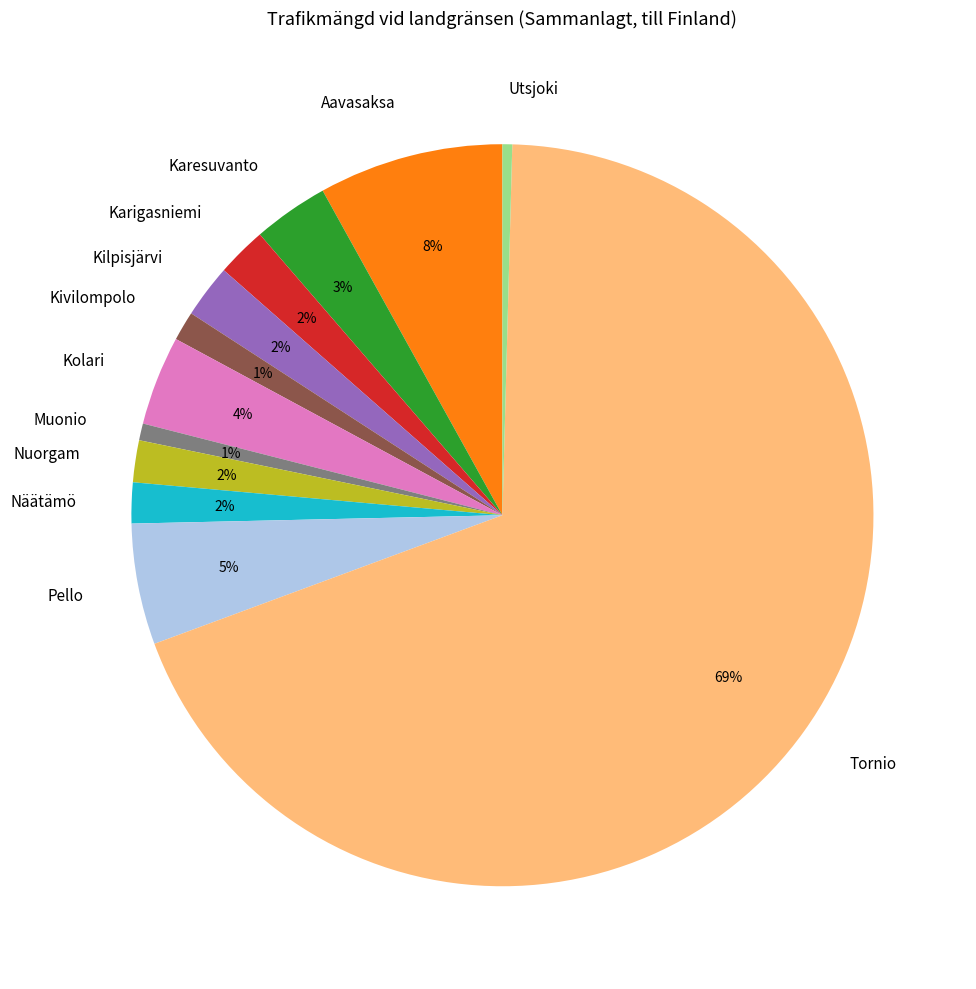

To the nearest percent, what portion does Kivilompolo represent?

1%